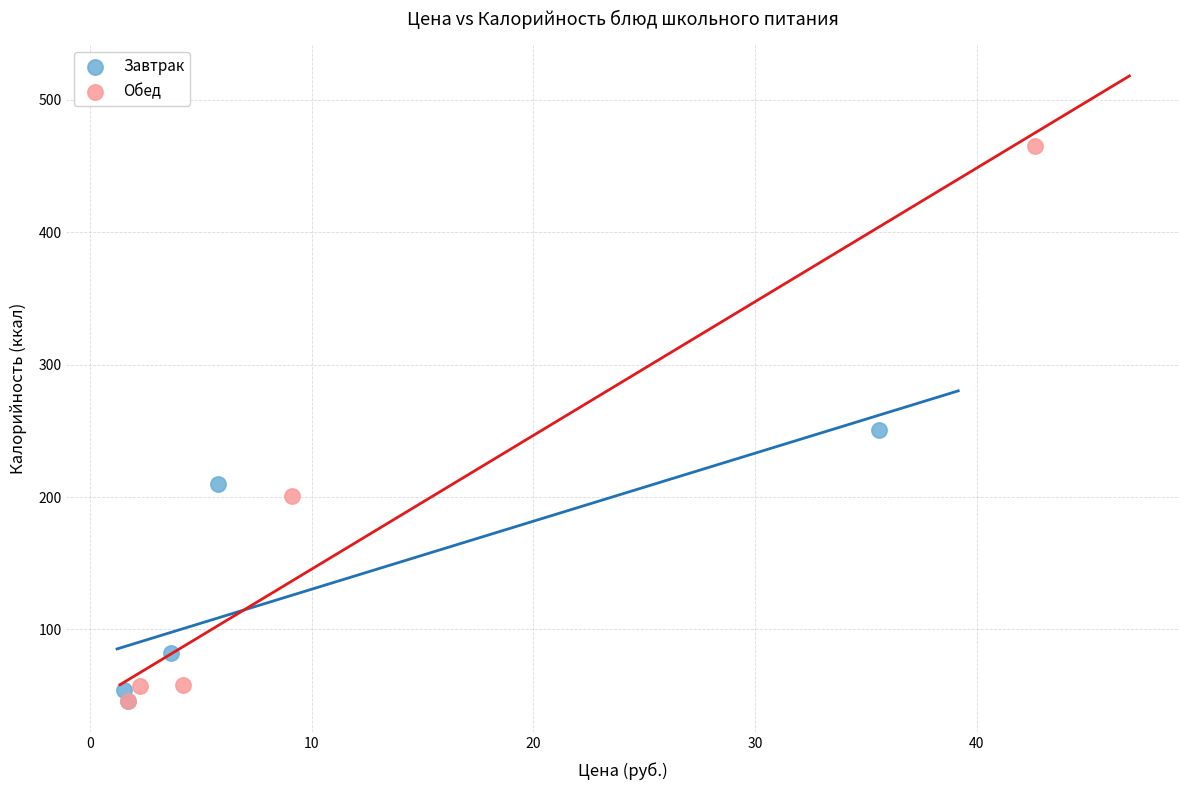

Which series contains the highest Y value?

Обед